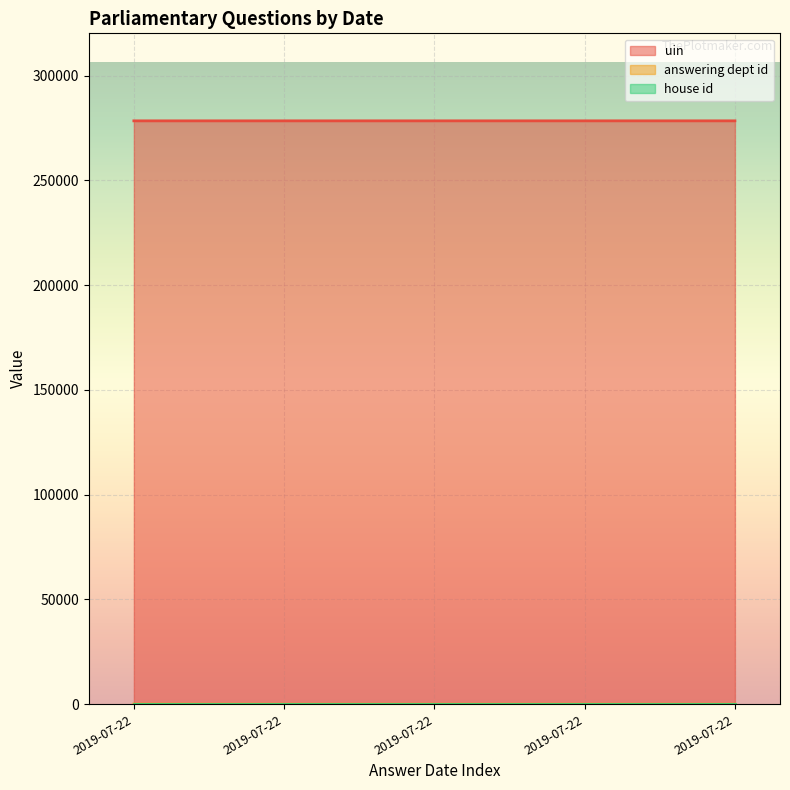

What is the total value across all series at 2019-07-22?

278448